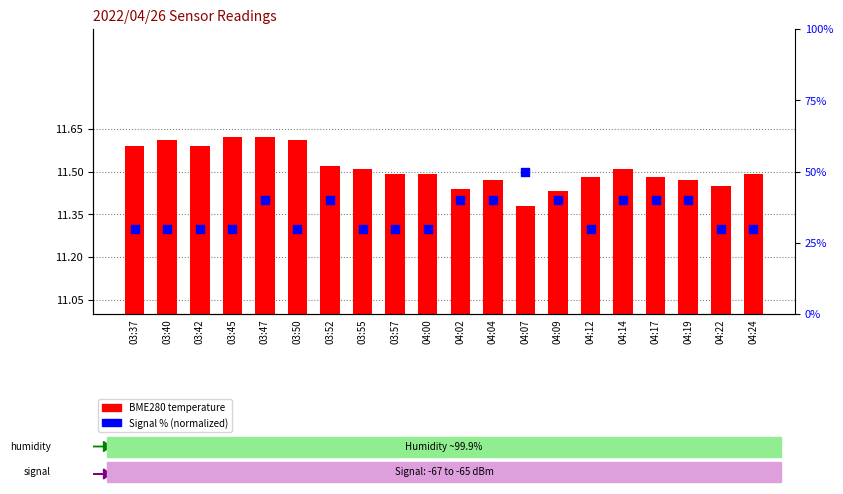

What are all the series names shown in the legend?

BME280 temperature, Signal (normalized)